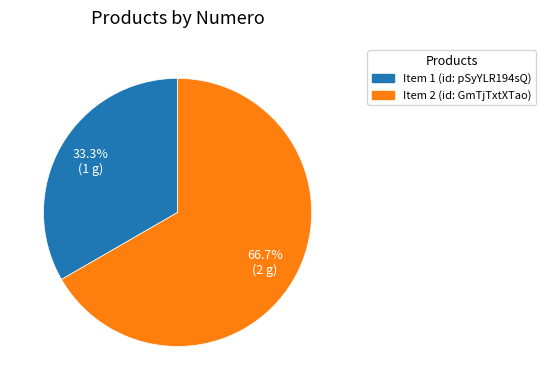

Is there any slice that represents more than half of the pie?

Yes